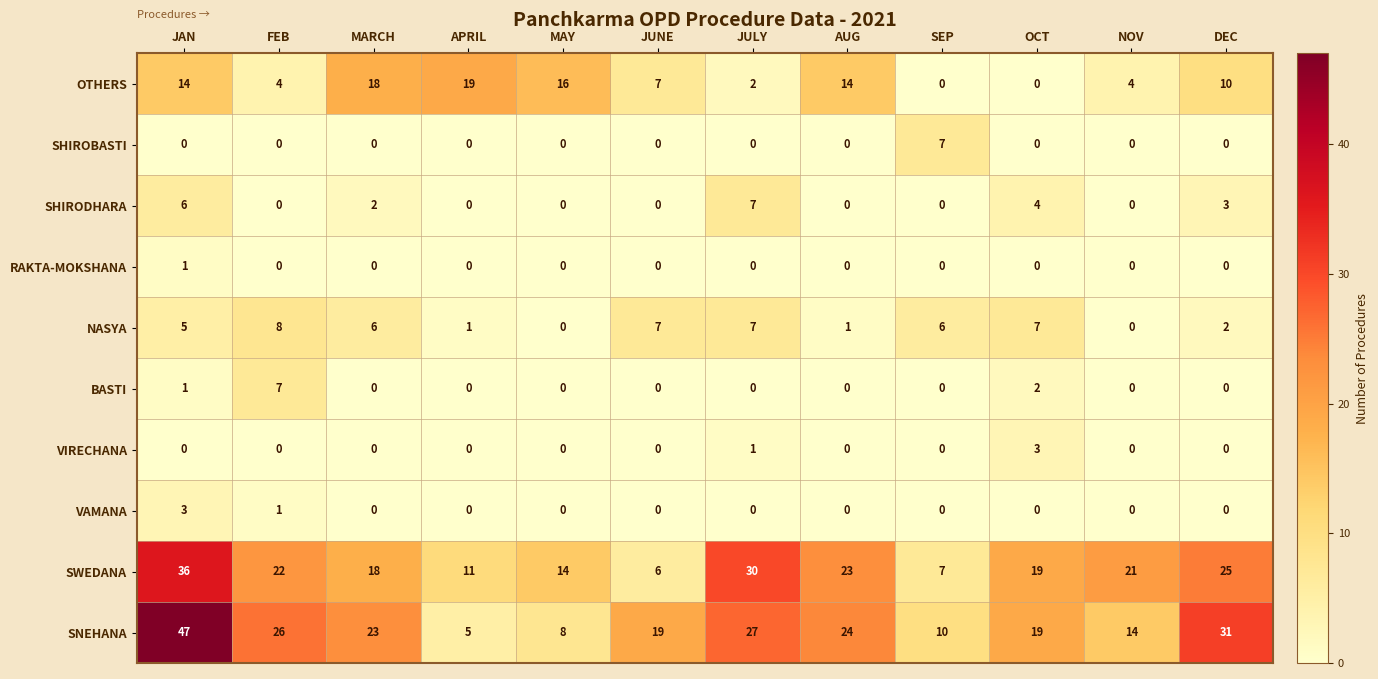

How many values in the BASTI series exceed 0?

3